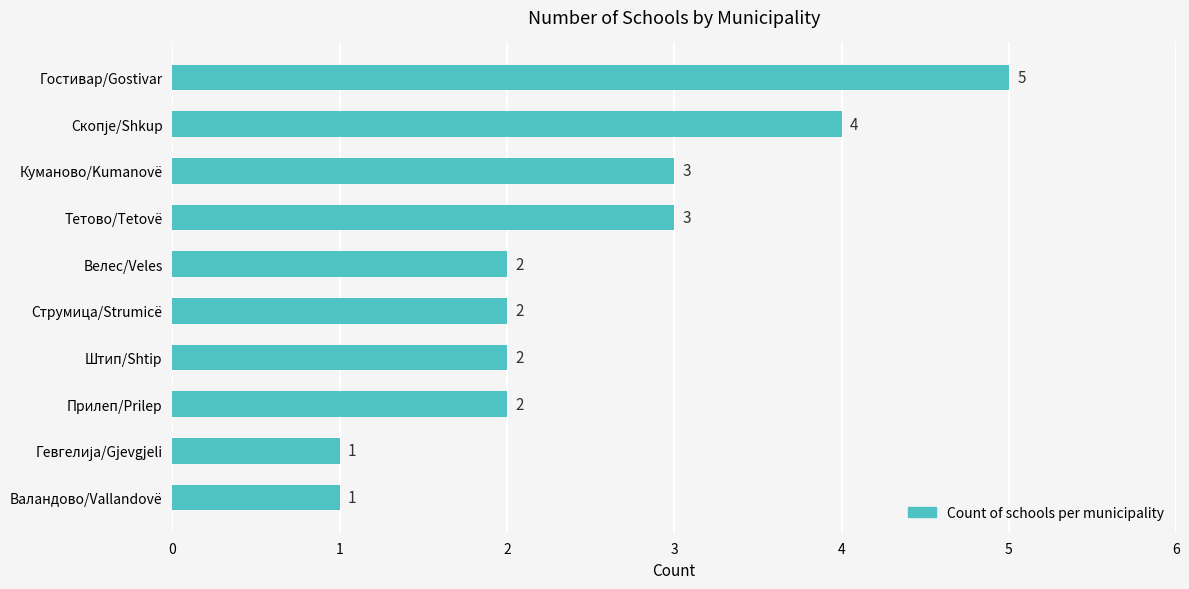

The value at Прилеп/Prilep is 2. True or false?

True